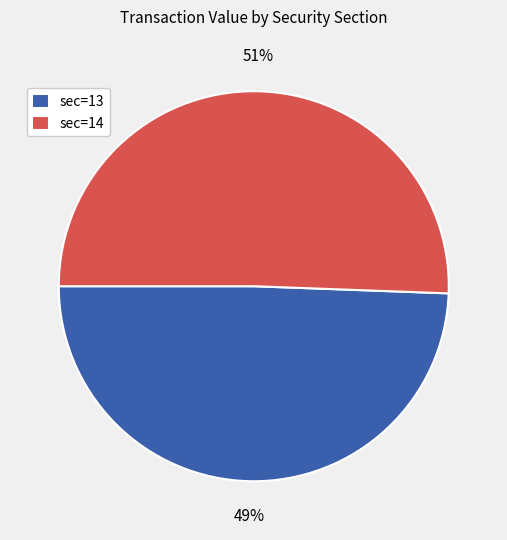

What is the smallest slice in the pie chart?

sec=13